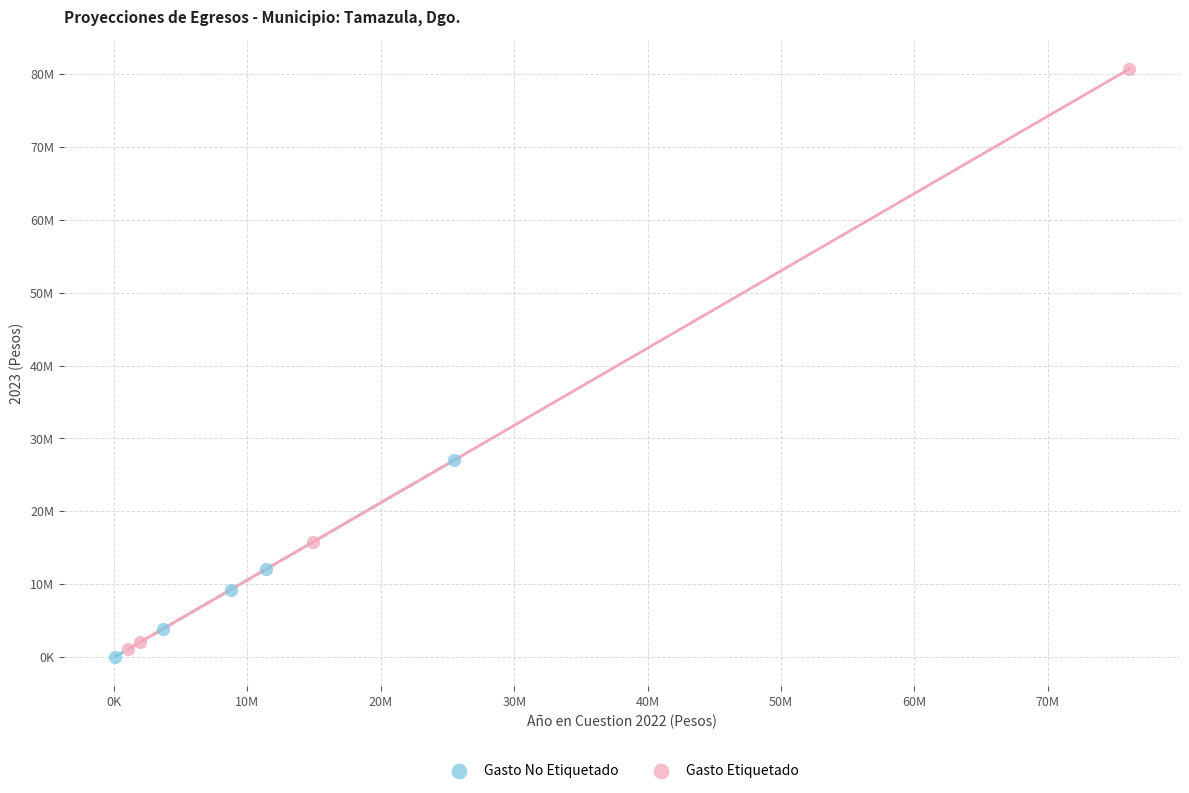

Which series reaches the maximum Y coordinate?

Gasto Etiquetado